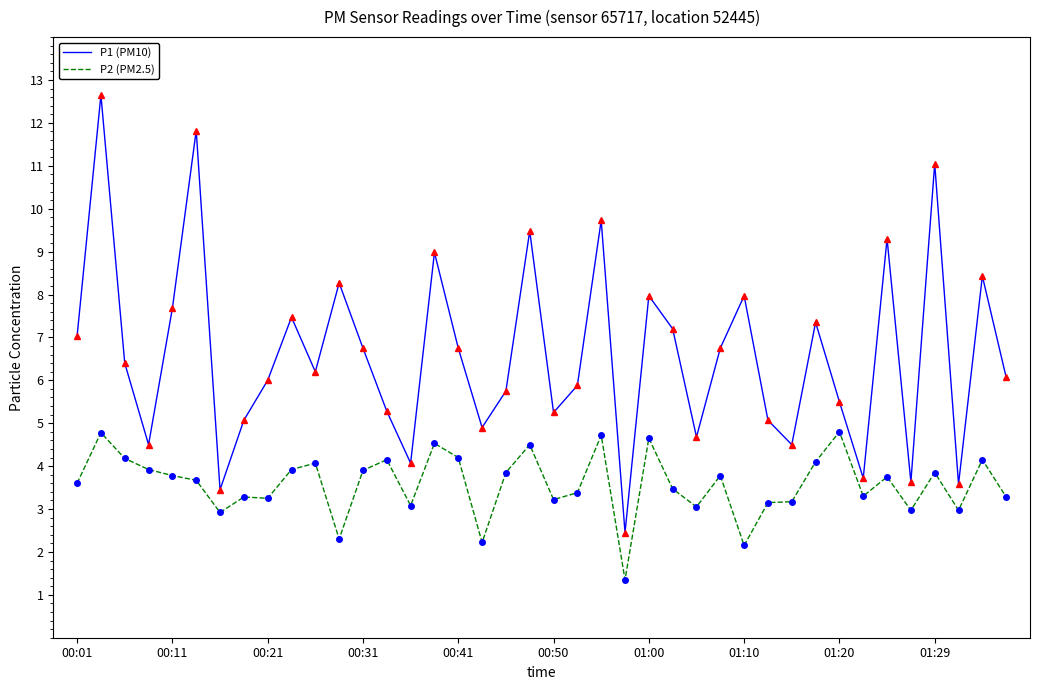

True or false: P1 (PM10) and P2 (PM2.5) cross at least once.

False